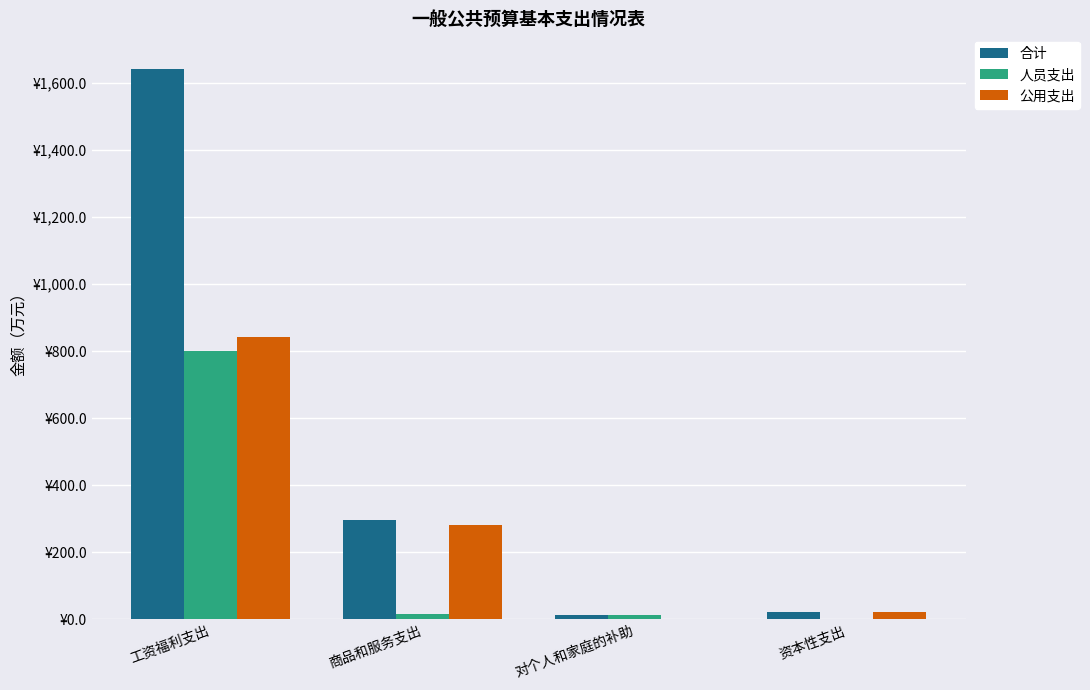

What is the sum of the 人员支出 values at 工资福利支出 and 资本性支出?

800.9